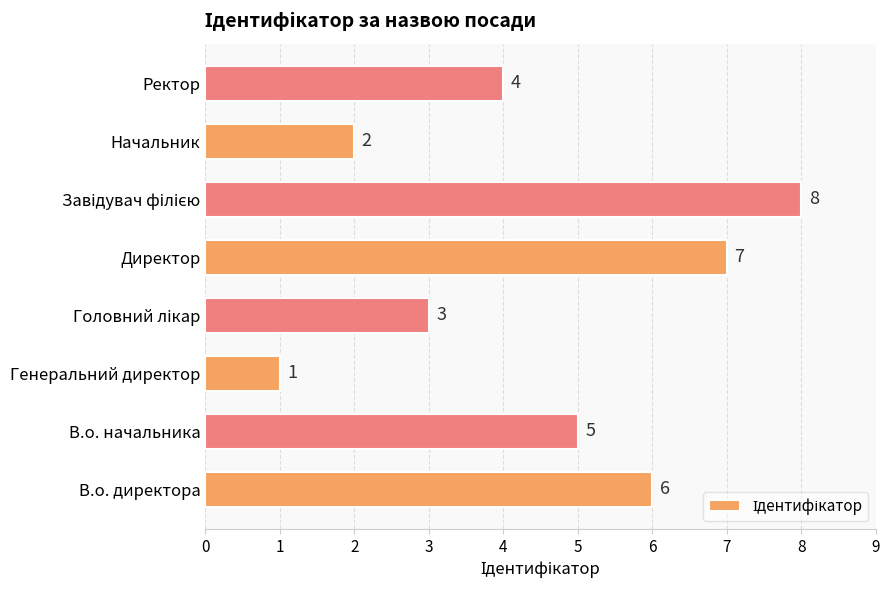

What is the difference between the maximum and second lowest values?

6